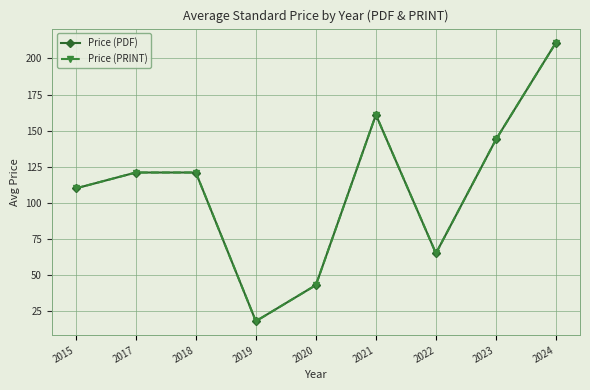

At which category does Price (PDF) reach its first local peak?

2021